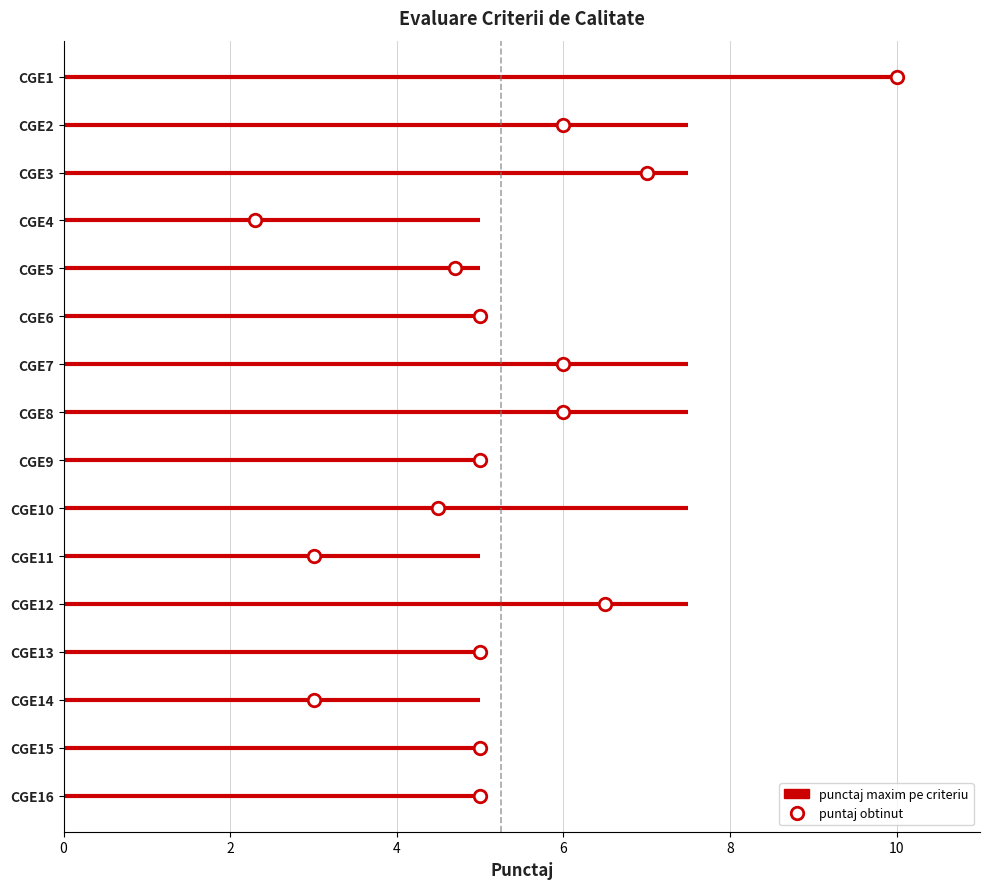

At which category is the sum across all series the highest?

CGE1